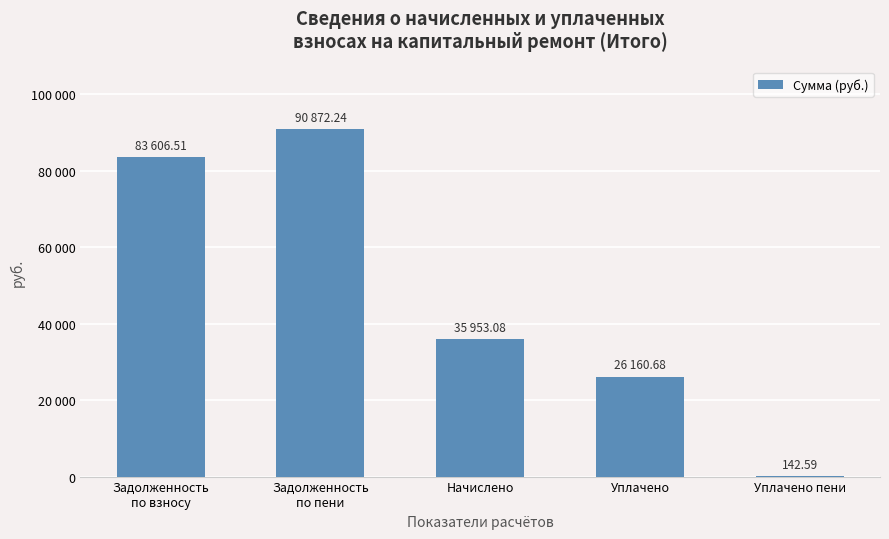

Are the bars horizontal?

No